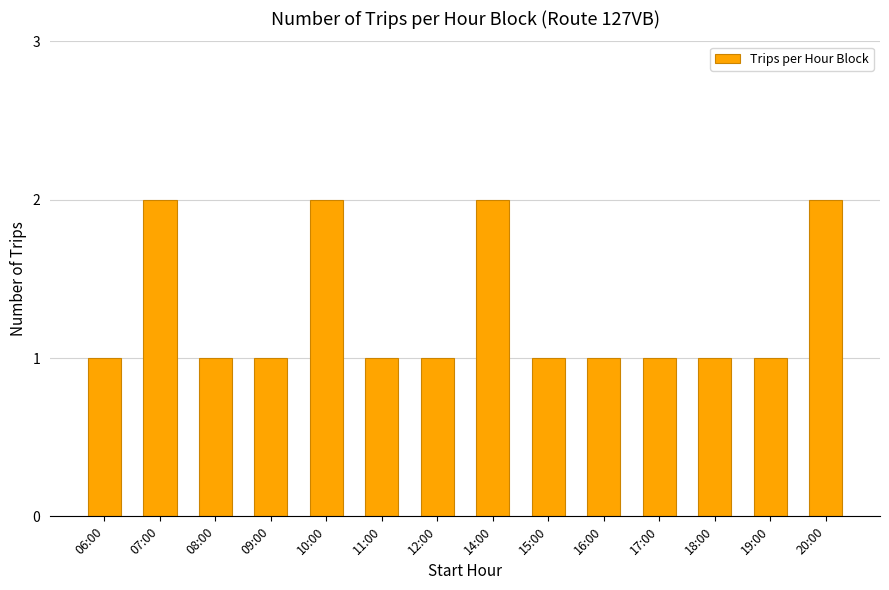

What is the difference between the second highest and minimum values?

1